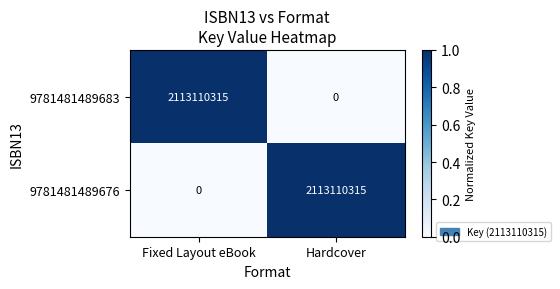

At Hardcover, list the series in order from largest to smallest.

9781481489676, 9781481489683